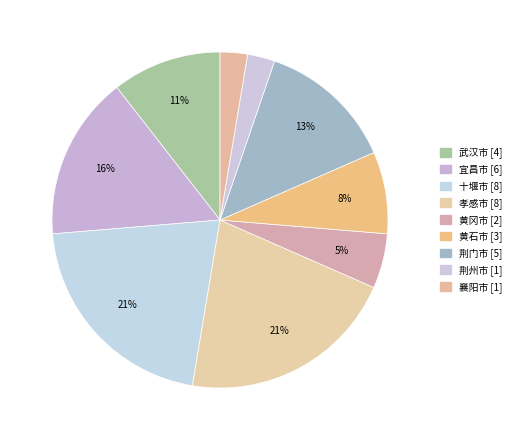

Is the sum of 宜昌市 and 十堰市 greater than half?

No